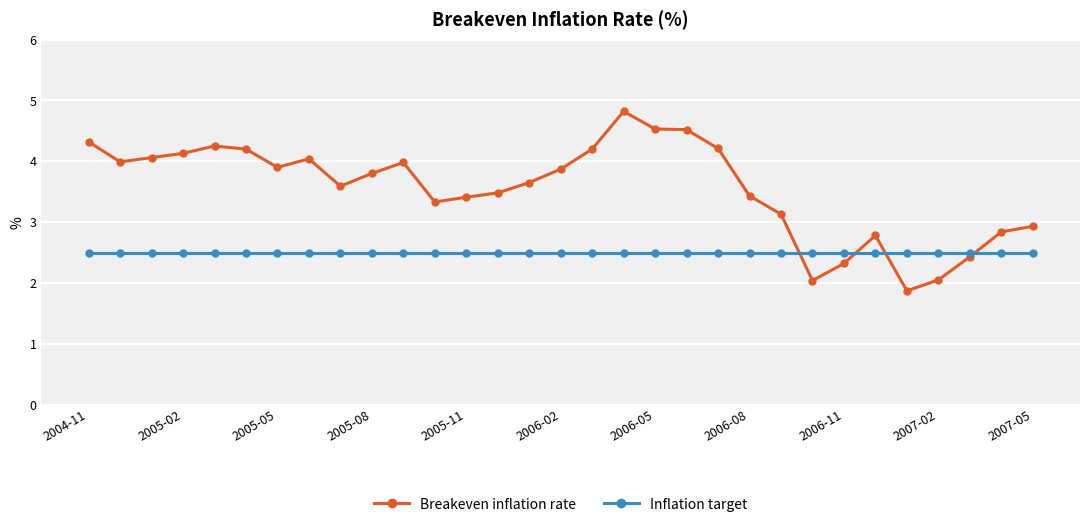

What is the lowest value of the Inflation target series?

2.5